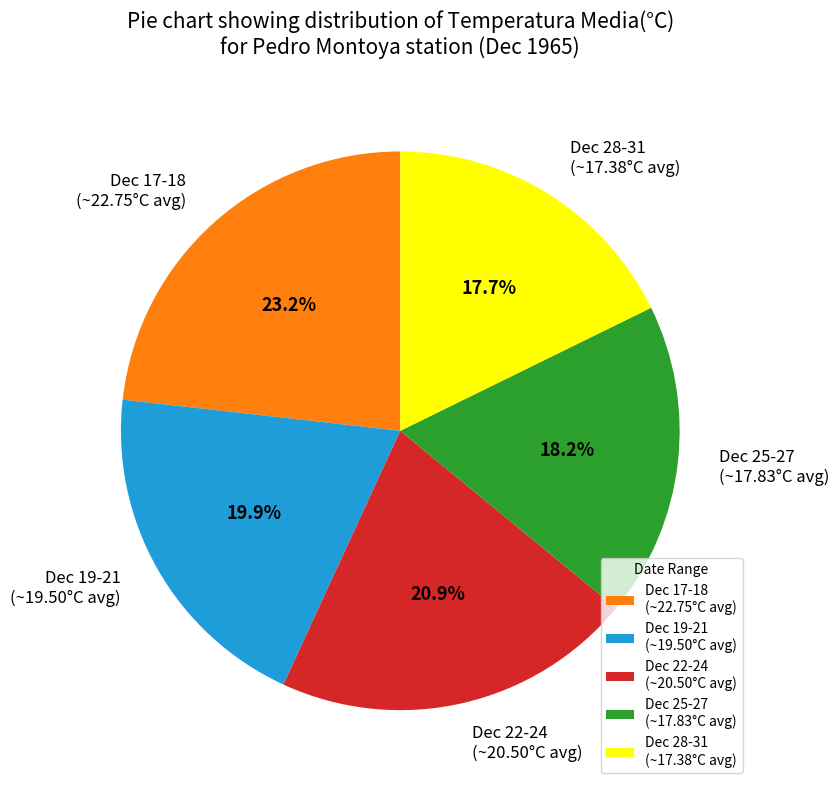

Which category has the biggest portion of the pie?

Dec 17-18 (~22.75°C avg)